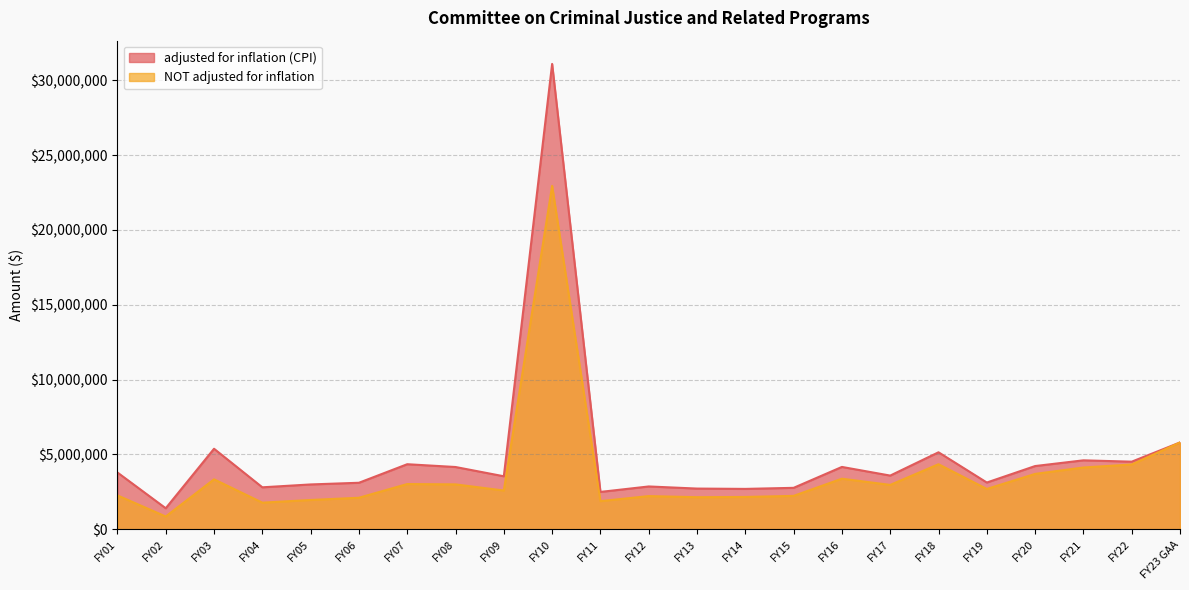

List the series in order of their peak value, lowest first.

NOT adjusted for inflation, adjusted for inflation (CPI)